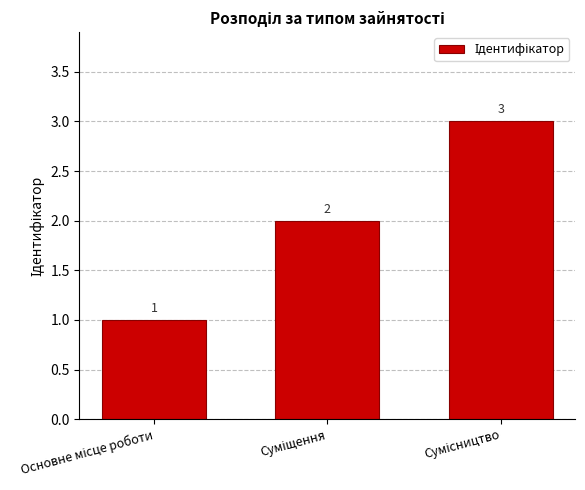

Count the values in the range 1 to 3.

3